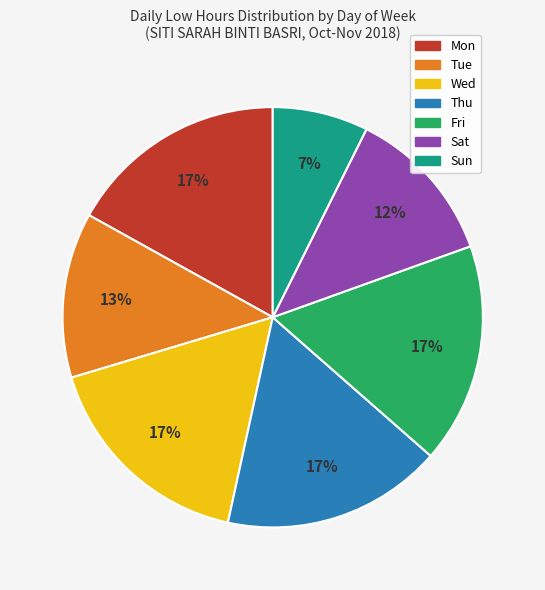

Is it true that Sun is 7% of the pie?

True